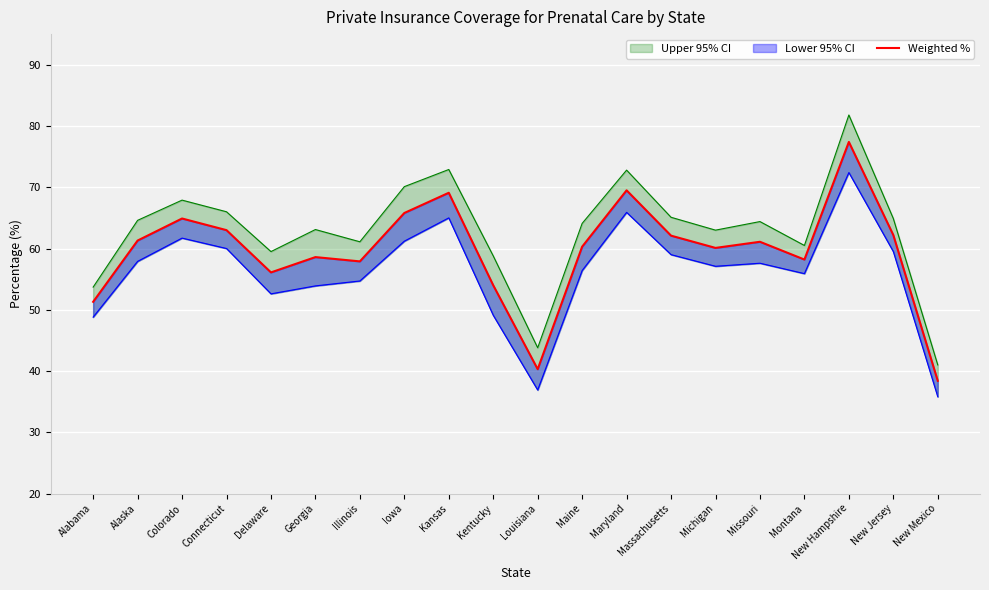

What is the change in value from Michigan to New Hampshire?

+17.3